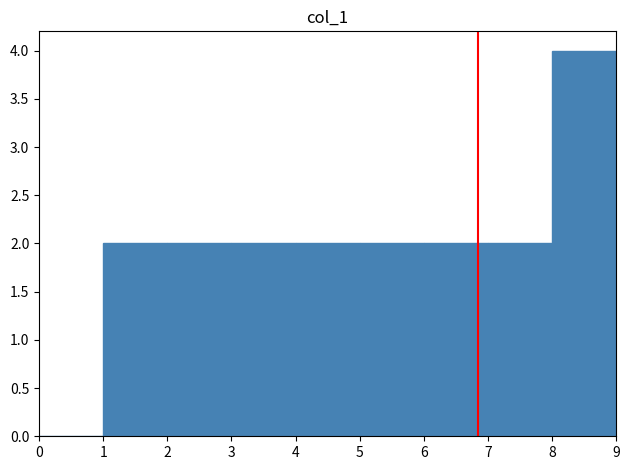

Reading left to right, transcribe this chart: for each bar, give the range it covers on the x-axis and its height. The values are not printed on the chart, so give them approximately, as read against the axis.

0 to 1: 0
1 to 2: 2
2 to 3: 2
3 to 4: 2
4 to 5: 2
5 to 6: 2
6 to 7: 2
7 to 8: 2
8 to 9: 4